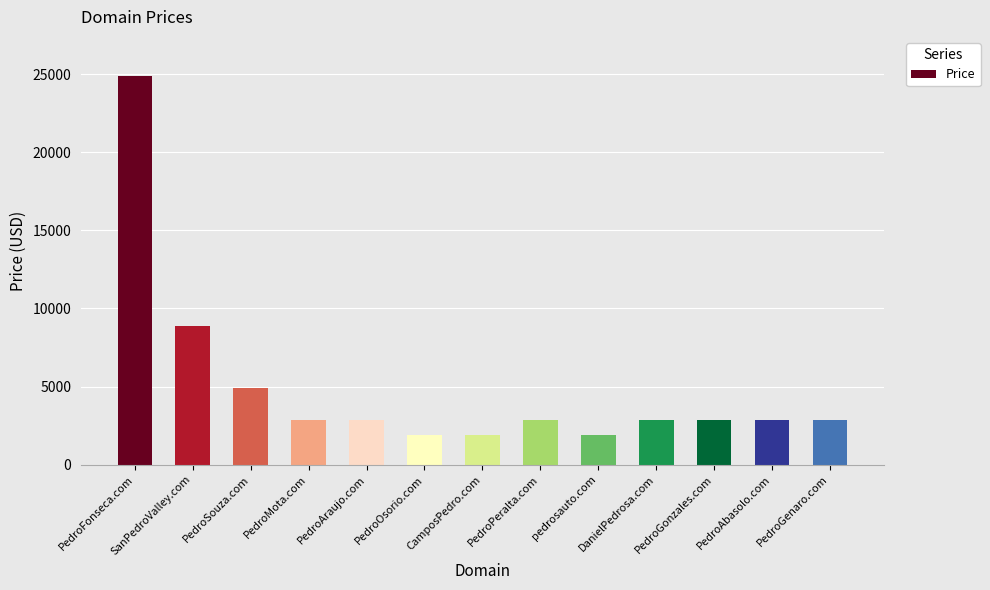

How many values are below 2888?

3